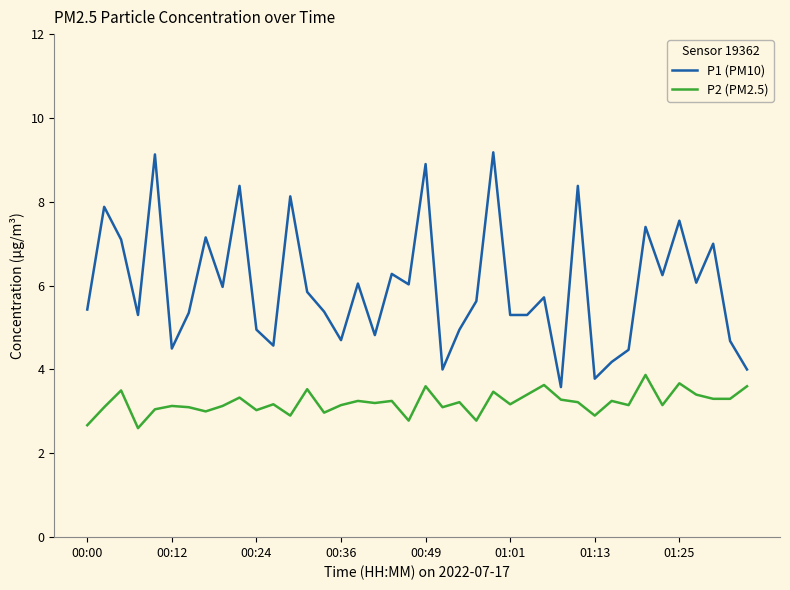

What is the difference between the maximum and minimum values in the P2 (PM2.5) series?

1.3